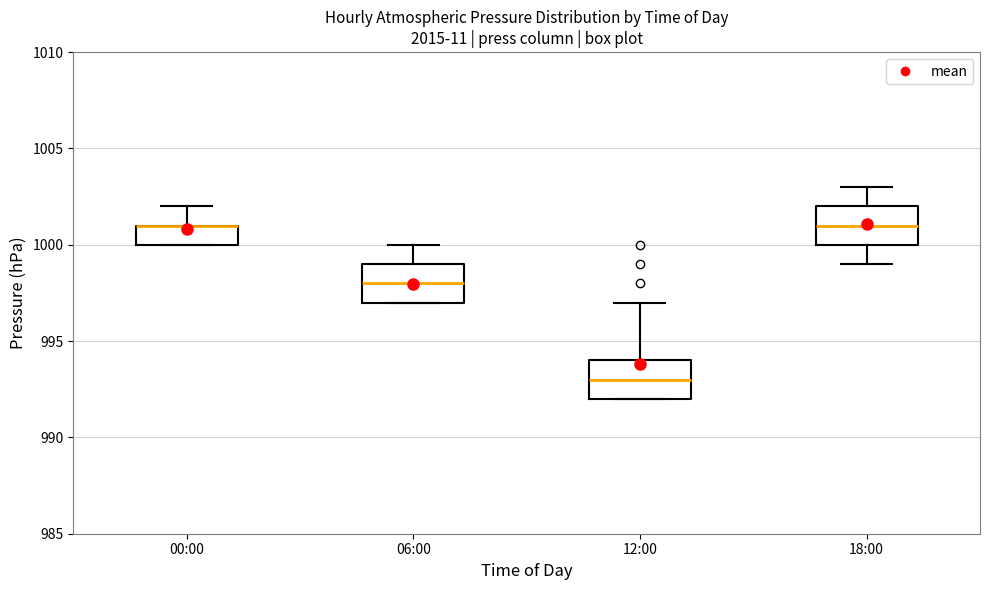

Where is the upper edge of the box for 12:00 on the y-axis? The values are not printed on the chart, so give them approximately, as read against the axis.

994